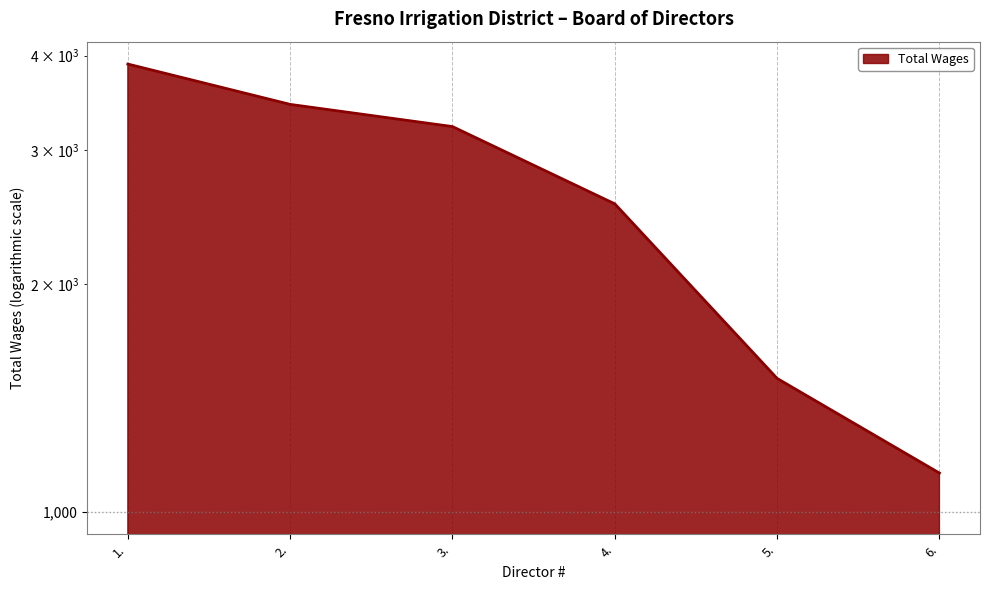

List the labels in order of value, largest first.

1., 2., 3., 4., 5., 6.